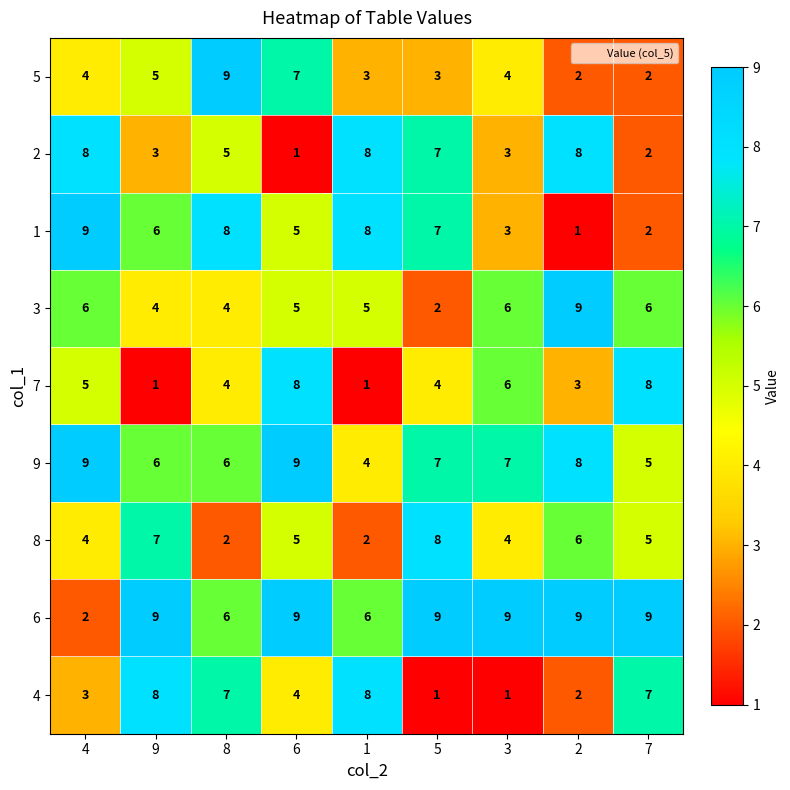

How many series are shown in this chart?

9